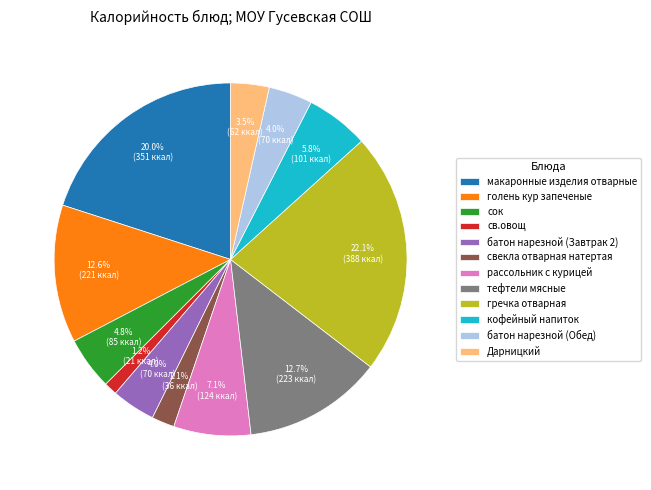

Is there any slice that represents more than half of the pie?

No